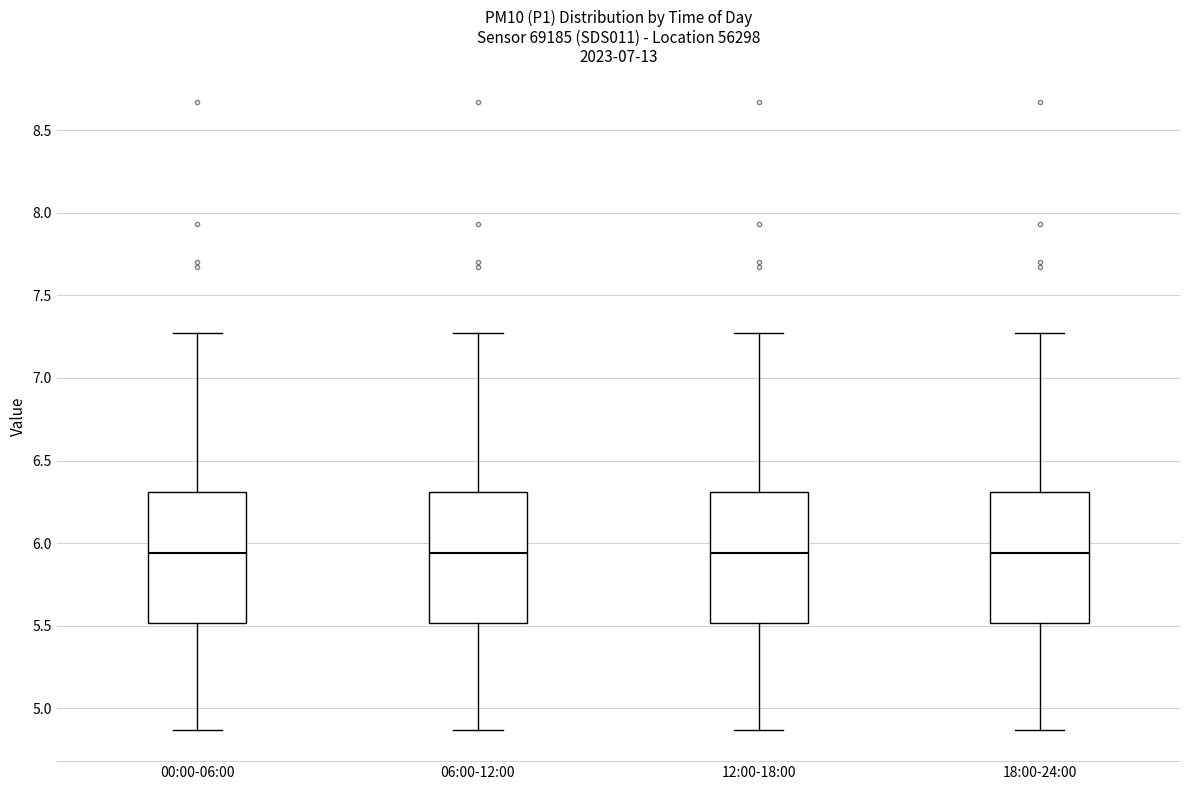

Reading left to right, transcribe this box plot: for each box, give where its median line is, the range the box spans, and where its two whiskers end, as read against the y-axis. The values are not printed on the chart, so give them approximately, as read against the axis.

00:00-06:00: median 5.95, box 5.50 to 6.30, whiskers 4.85 to 7.25
06:00-12:00: median 5.95, box 5.50 to 6.30, whiskers 4.85 to 7.25
12:00-18:00: median 5.95, box 5.50 to 6.30, whiskers 4.85 to 7.25
18:00-24:00: median 5.95, box 5.50 to 6.30, whiskers 4.85 to 7.25